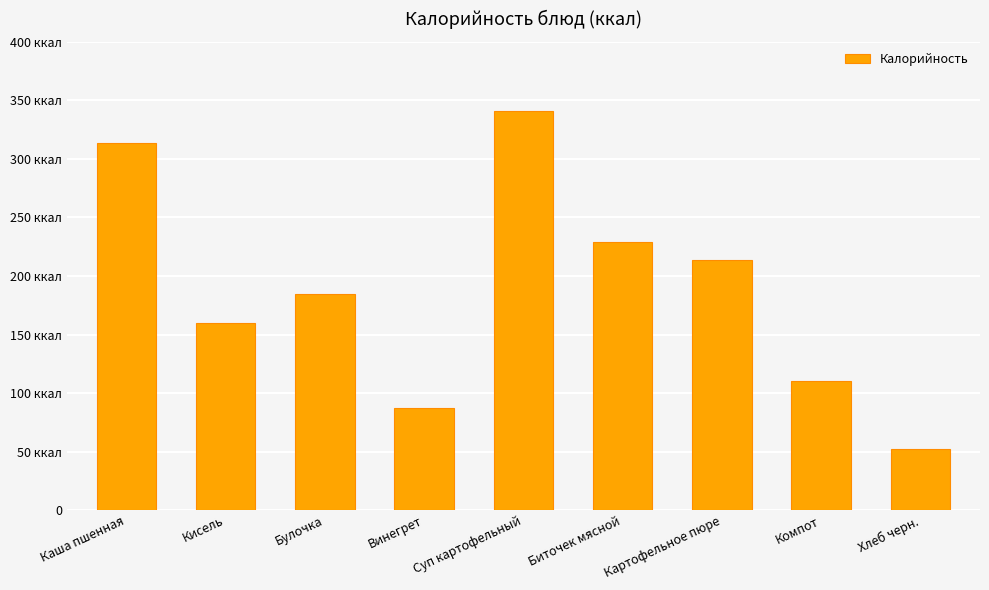

What value does the data have at Каша пшенная, to the nearest 10?

310